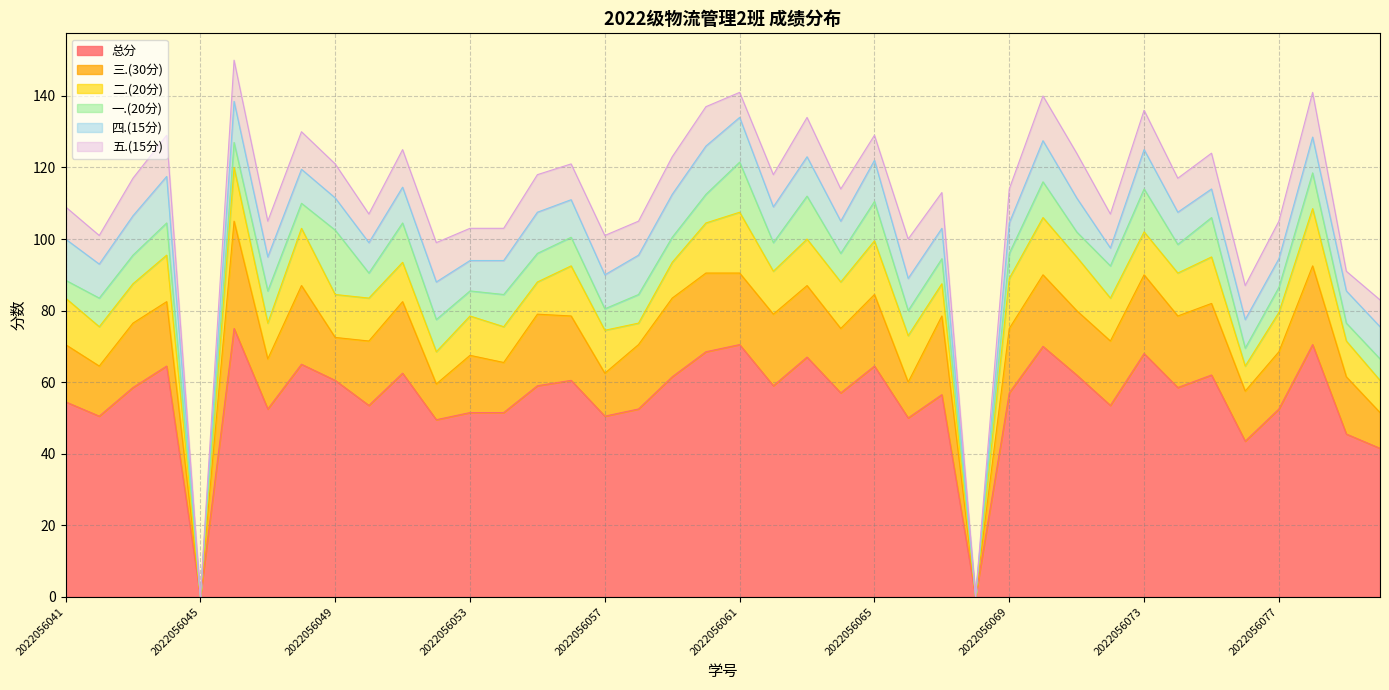

Which series has the widest spread of values?

总分